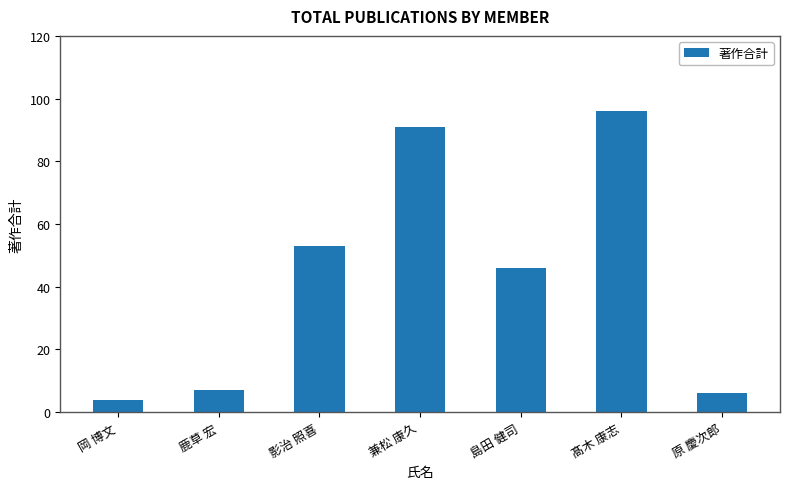

Is it true that the value at 島田 健司 is 63?

False